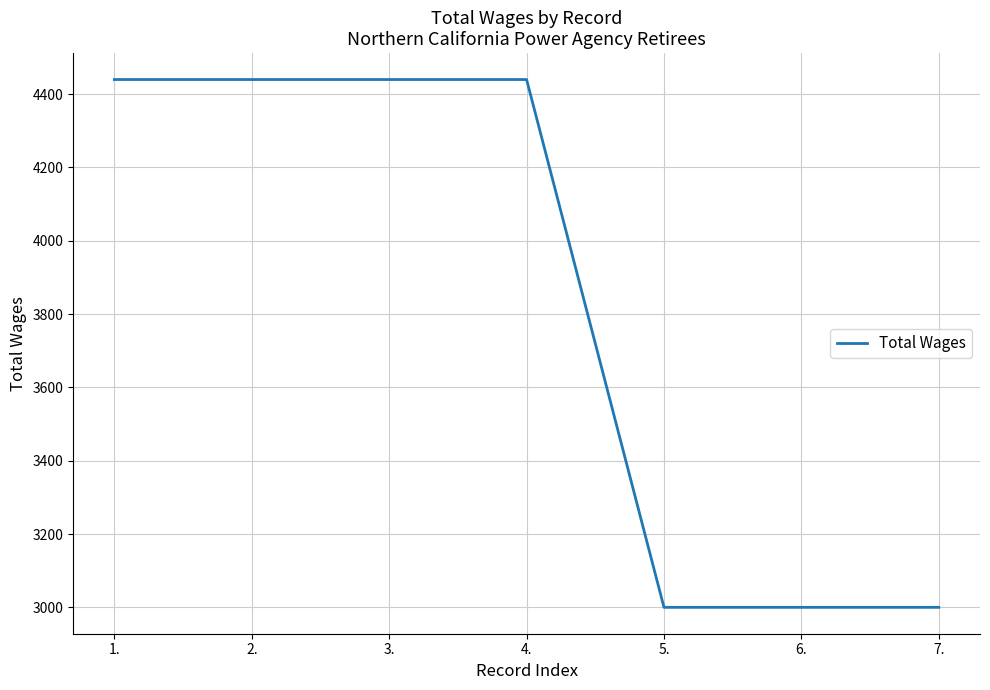

What is the greatest value displayed?

4440